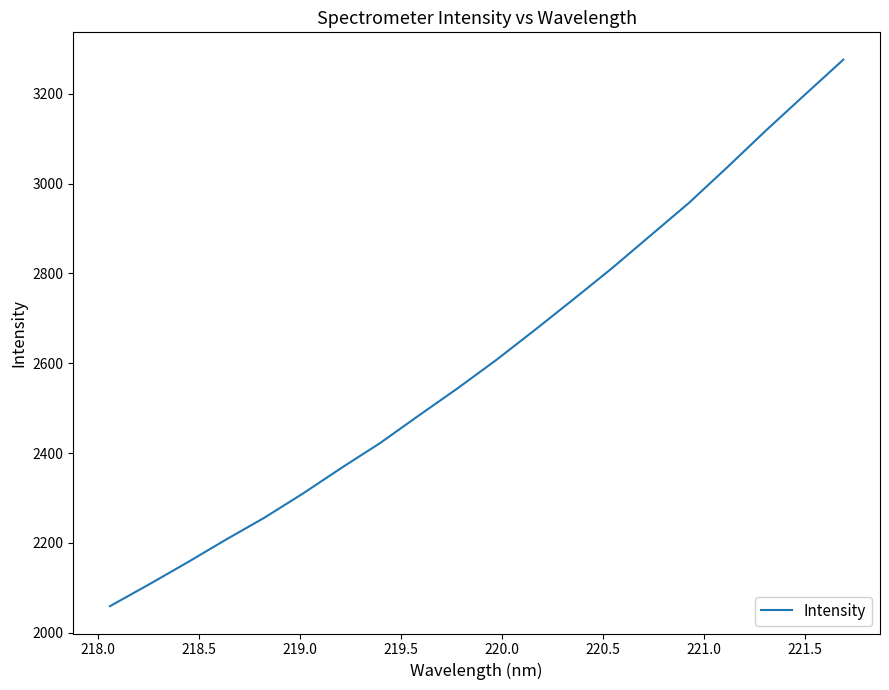

What is the minimum value shown in the chart?

2059.2